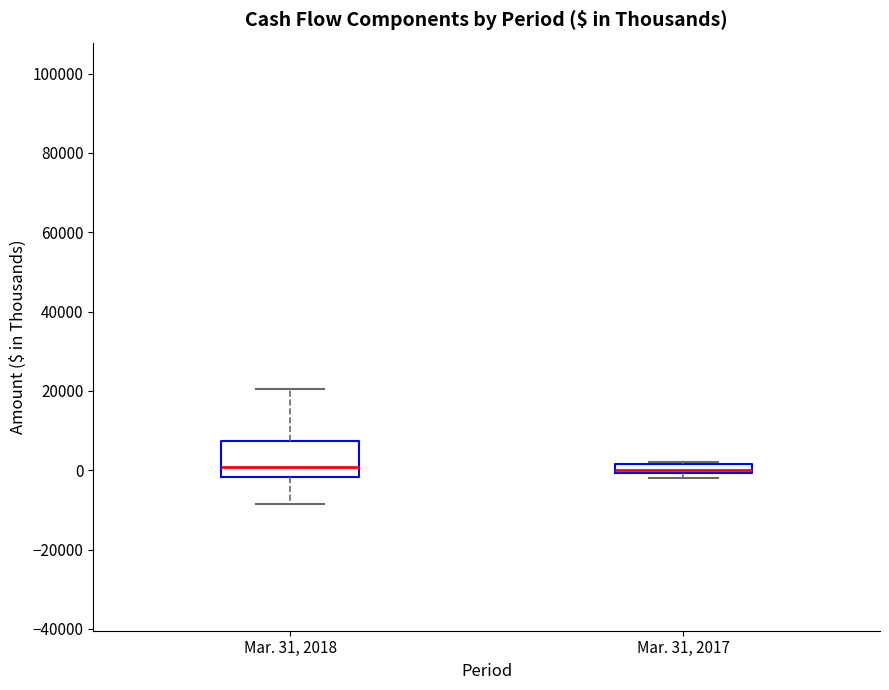

Comparing the boxes themselves (not the whiskers), which one is the tallest?

Mar. 31, 2018